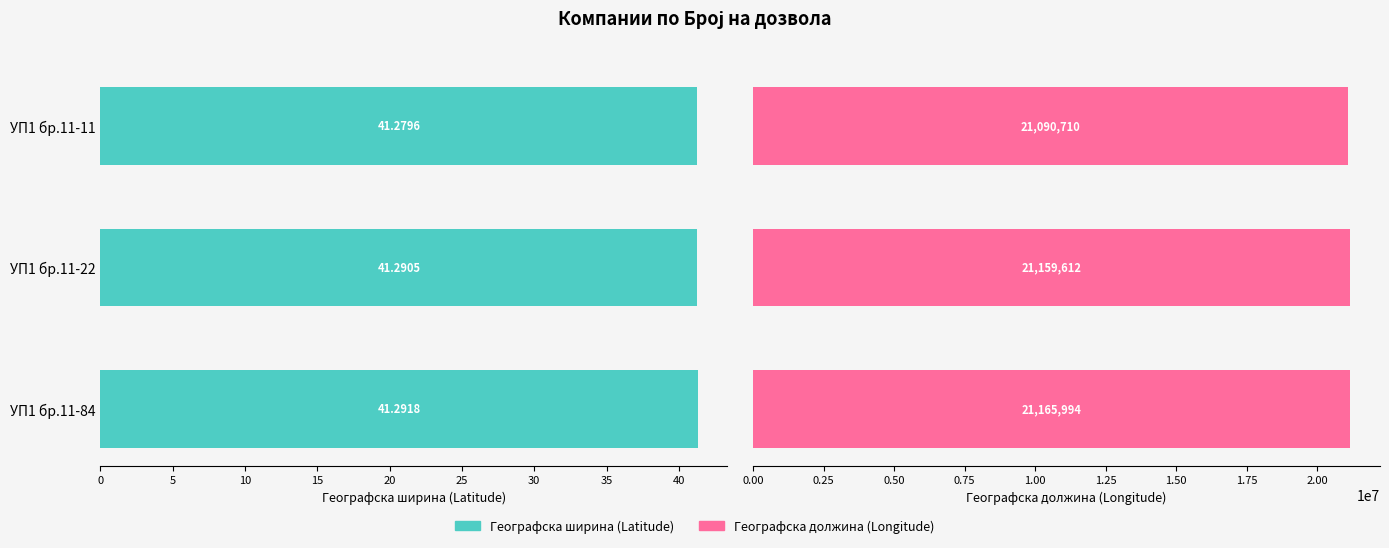

The value of Географска должина (Longitude) at УП1 бр.11-22 is 34177507.2. True or false?

False